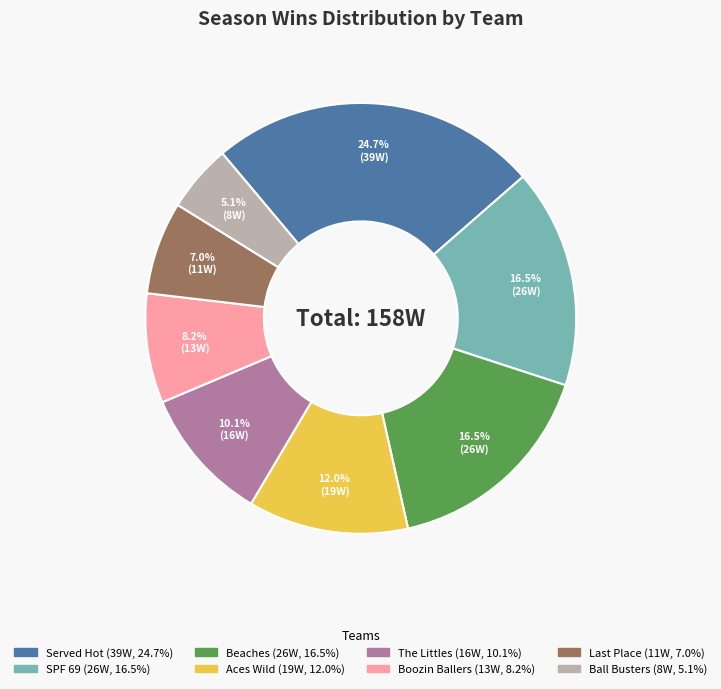

How many slices are in this pie chart?

8